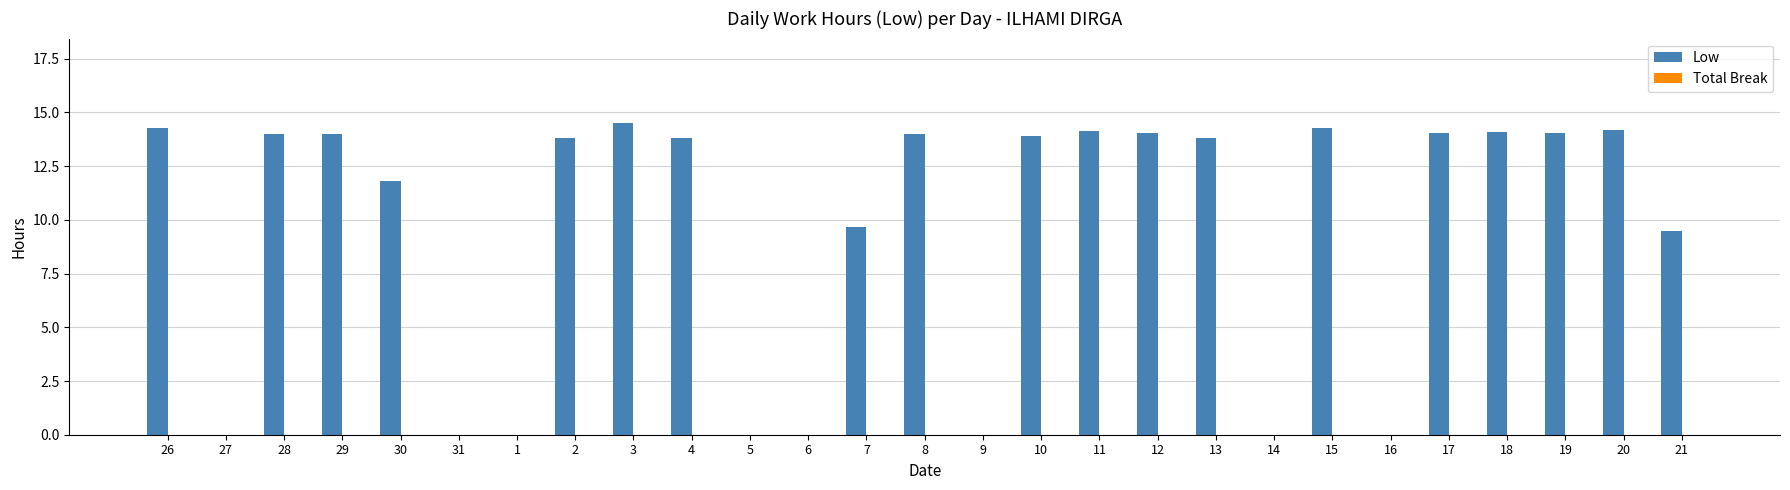

What is the change in value from 29 to 21?

-4.5